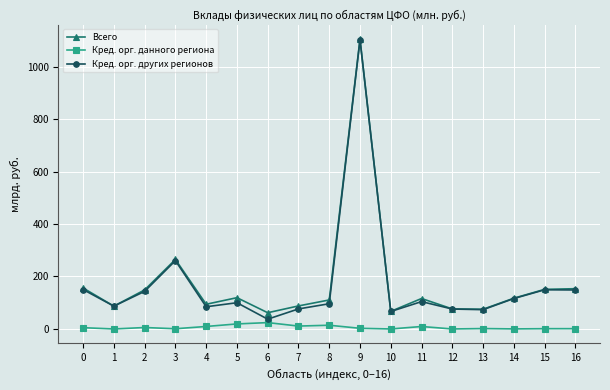

How many data points in Кред. орг. других регионов are less than 100?

8